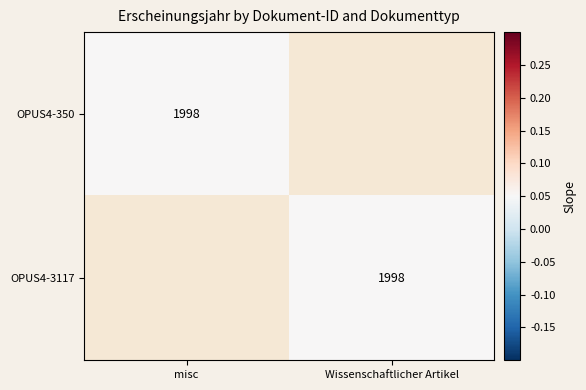

The value of OPUS4-3117 at Wissenschaftlicher Artikel is 1110. True or false?

False